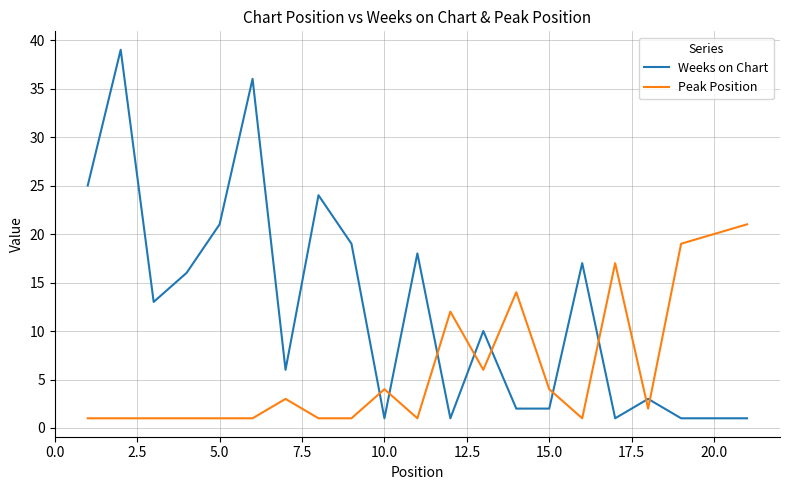

Which series has the widest spread of values?

Weeks on Chart